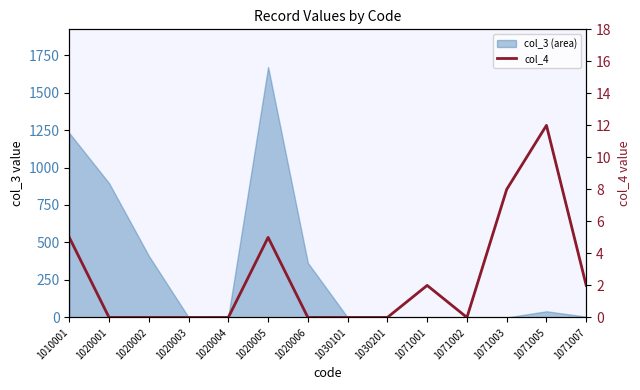

True or false: the data shows 12 at 1071005.

True